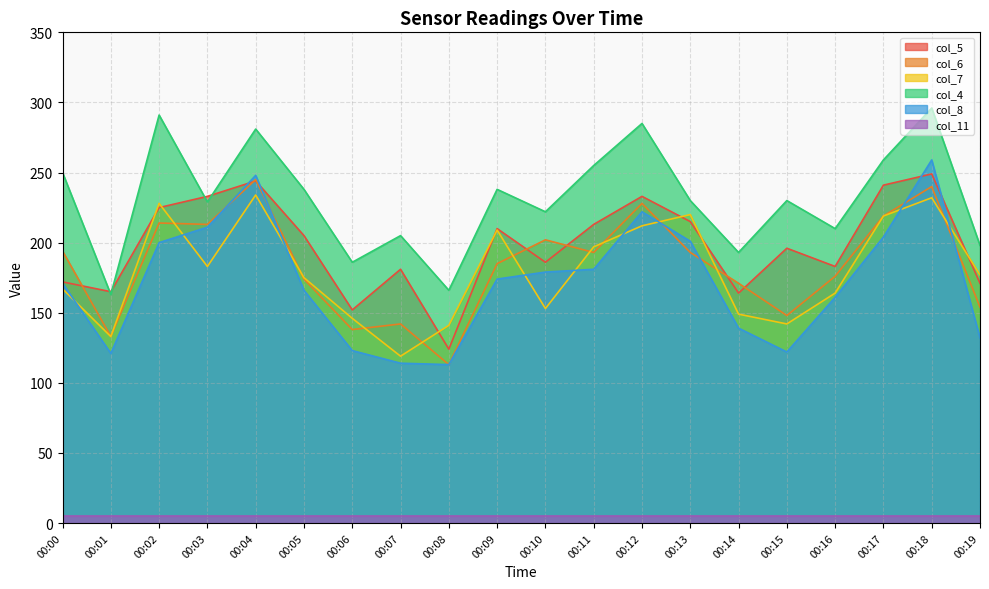

Which category has the highest value in the col_4 series?

00:18